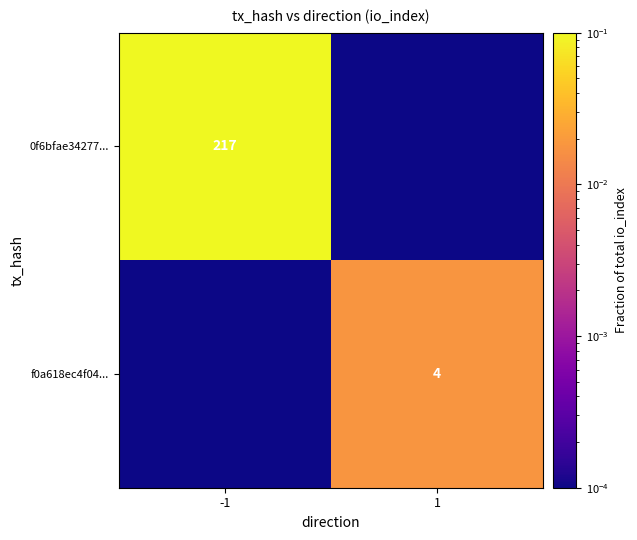

True or false: 0f6bfae34277... has a value of 217.0 at -1.

True